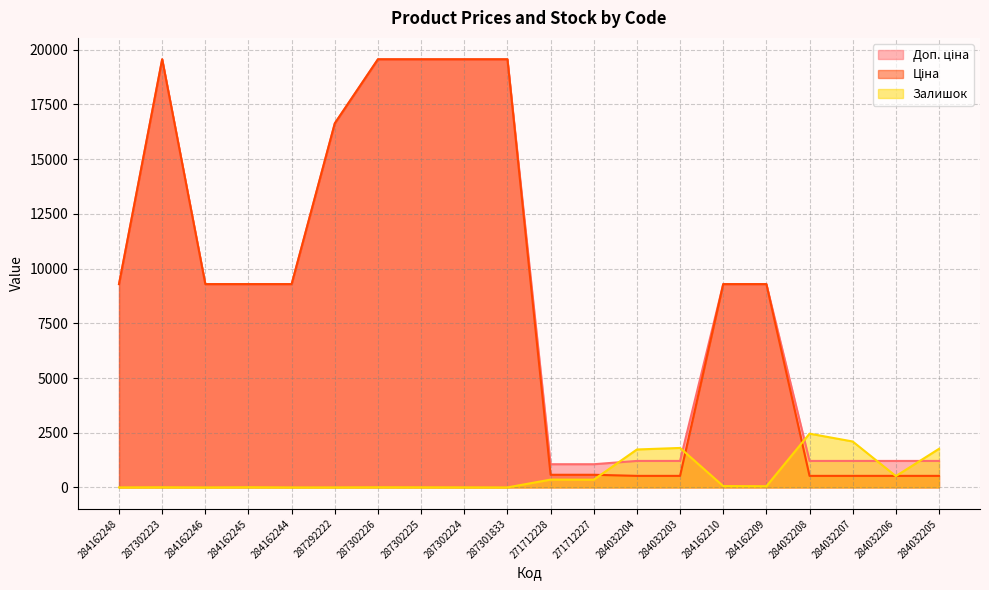

Which label corresponds to the largest value in the chart?

287302223